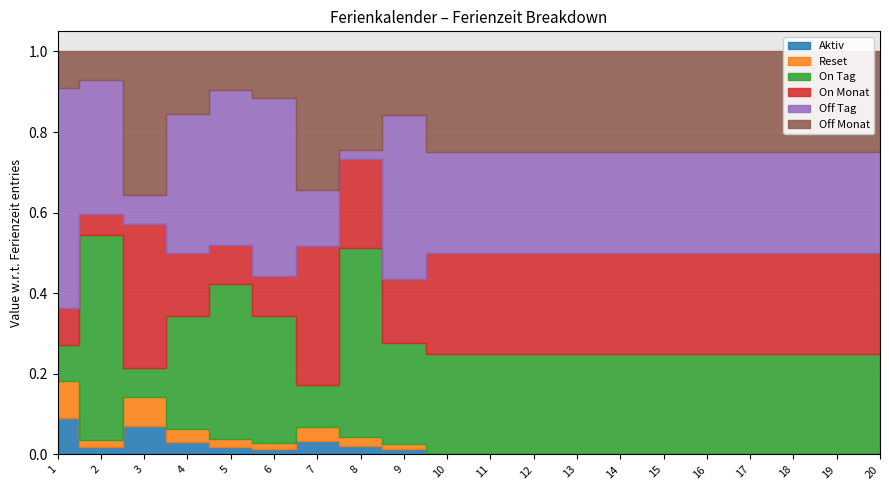

Does the chart display data point markers on the line(s)?

No